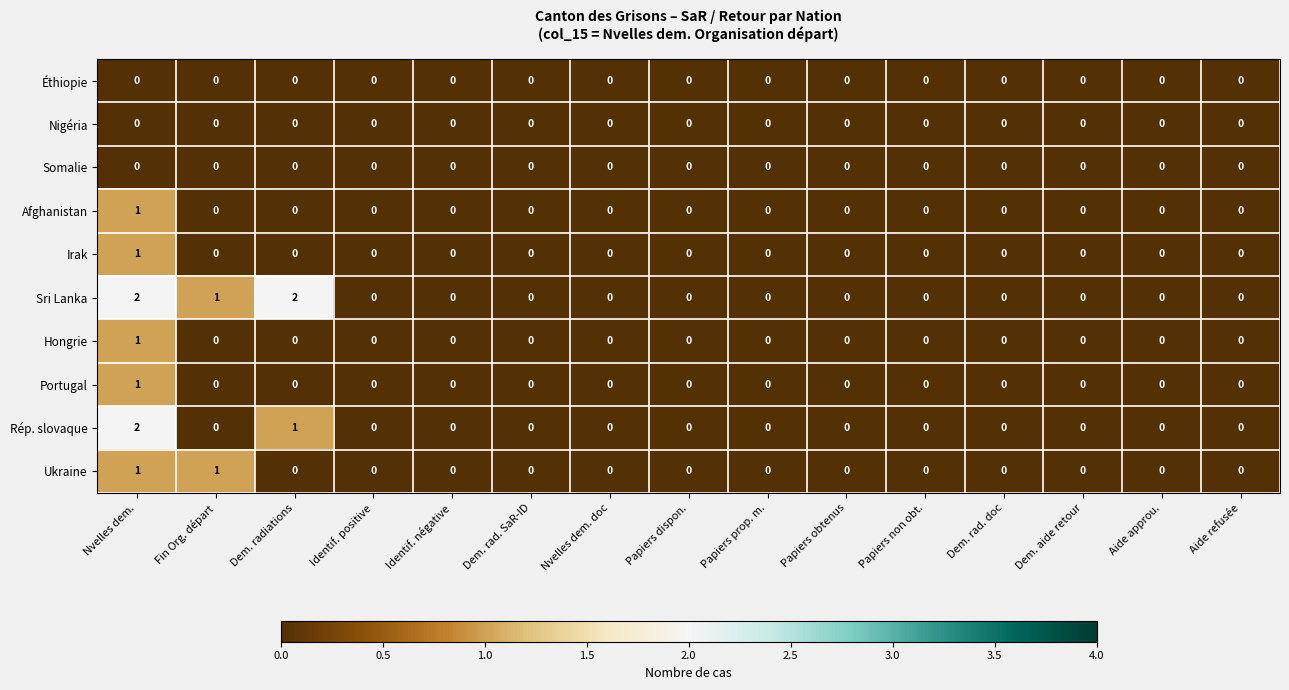

Count the Irak values in the range 0 to 1.

15